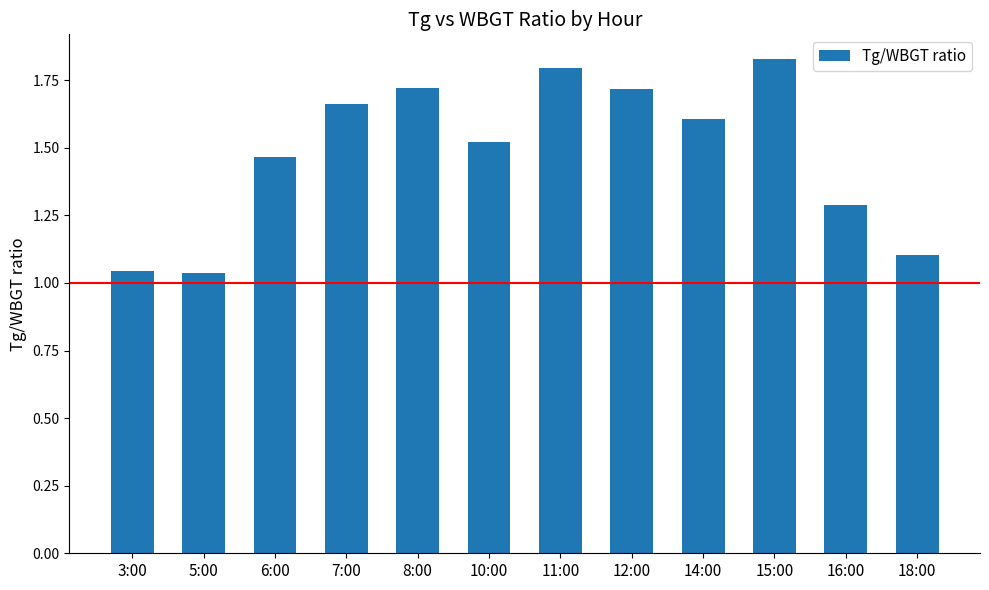

The chart shows a value of 0.7 at 14:00. True or false?

False